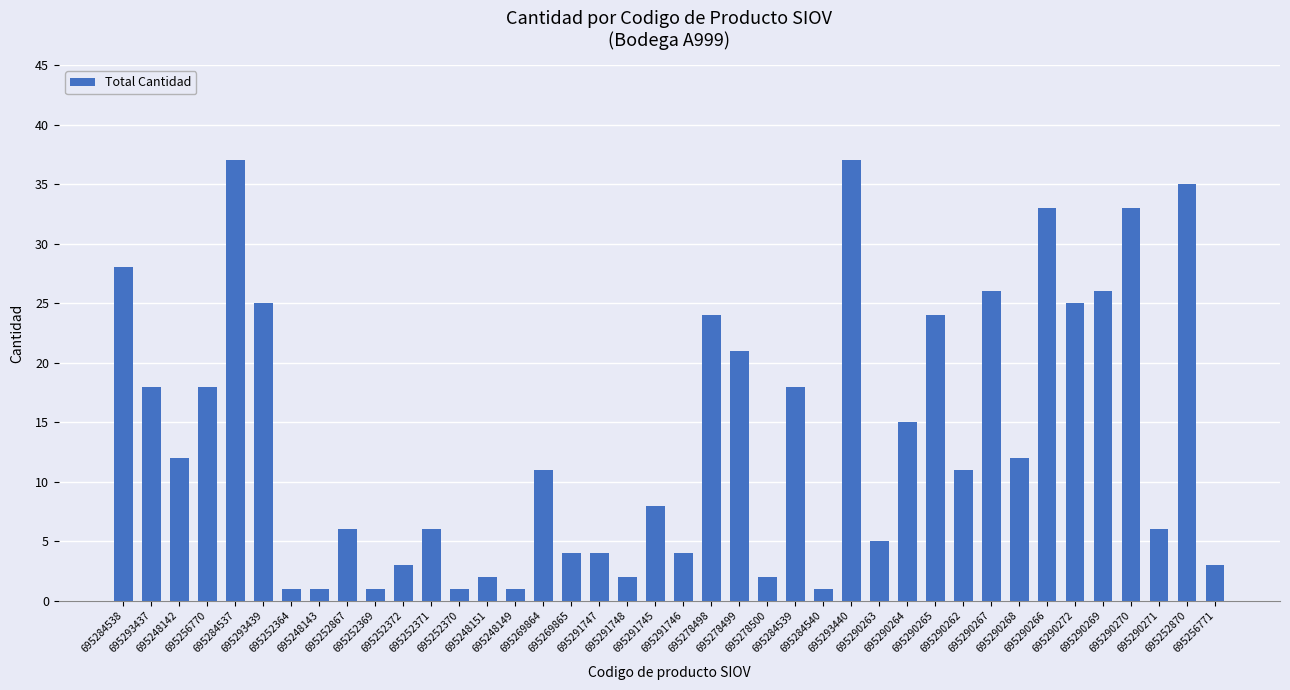

What is the maximum value shown in the chart?

37